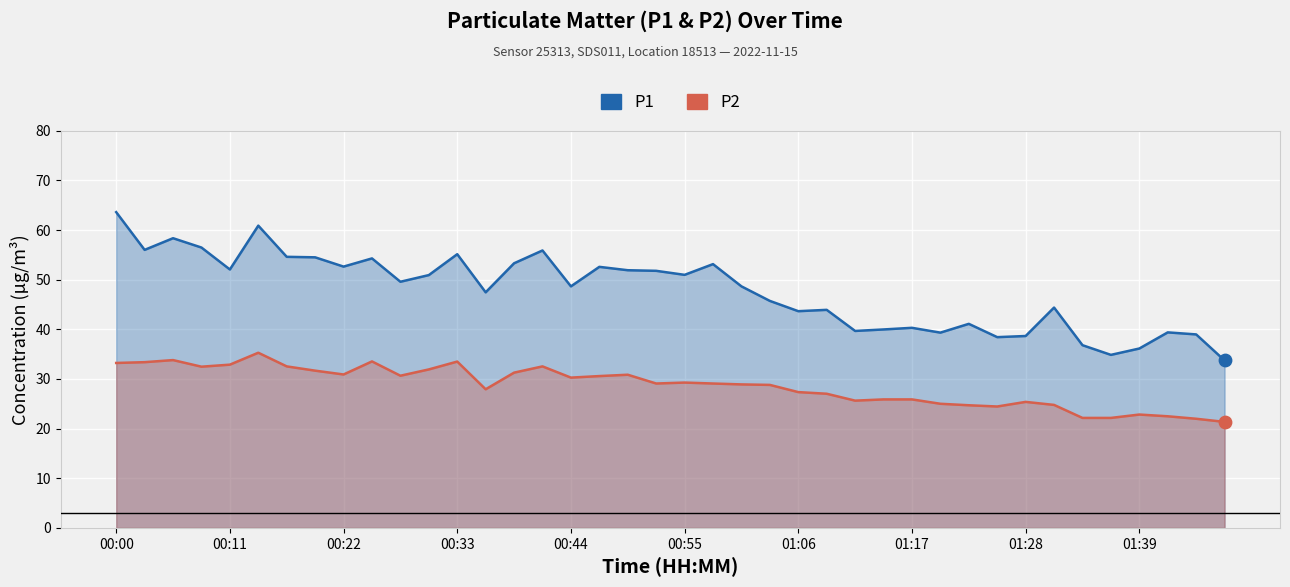

Which series contains the lowest Y value?

P2